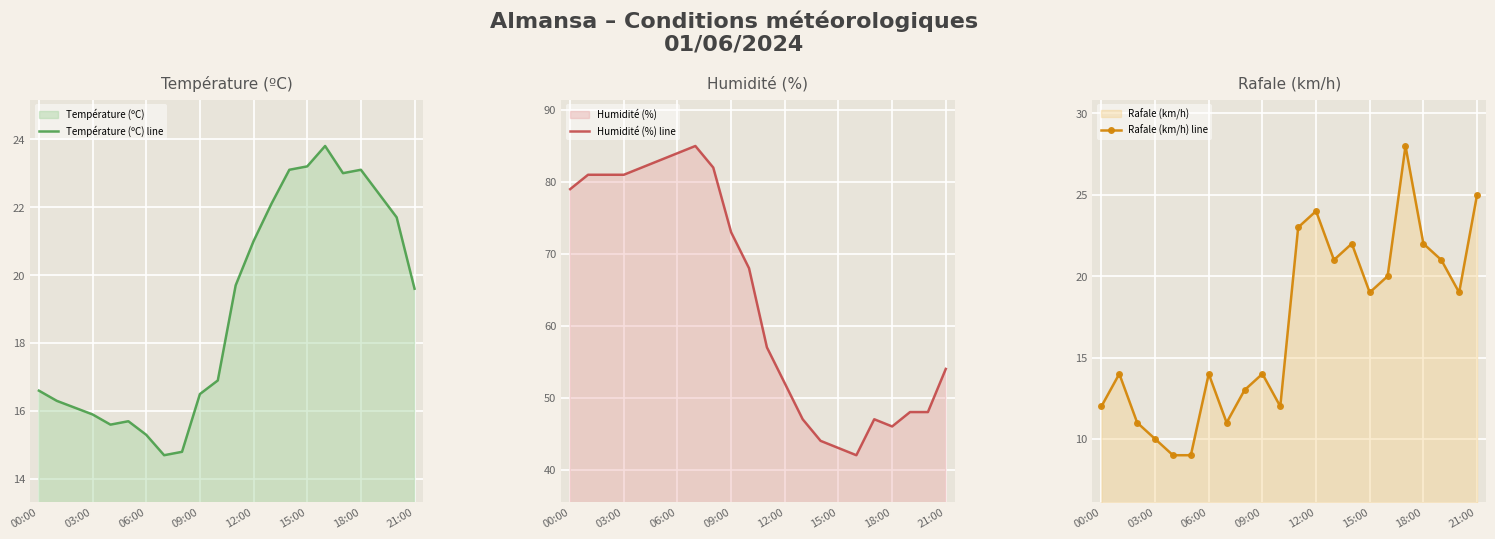

Is it true that Température (ºC) line equals 6.9 at 18:00?

False